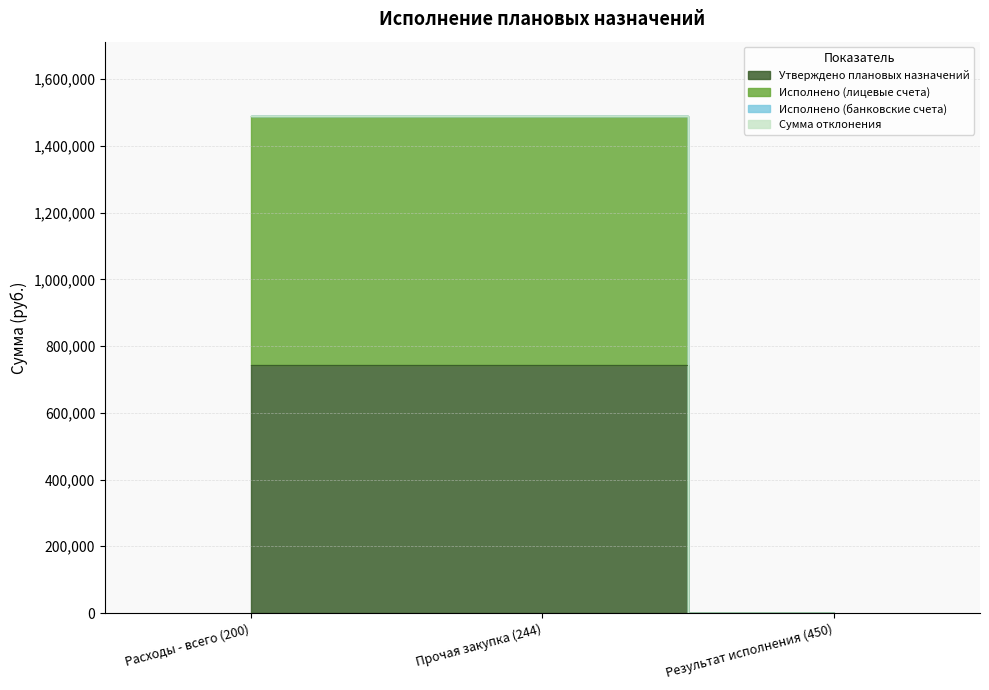

What is the total value across all series at Расходы - всего (200)?

2233680